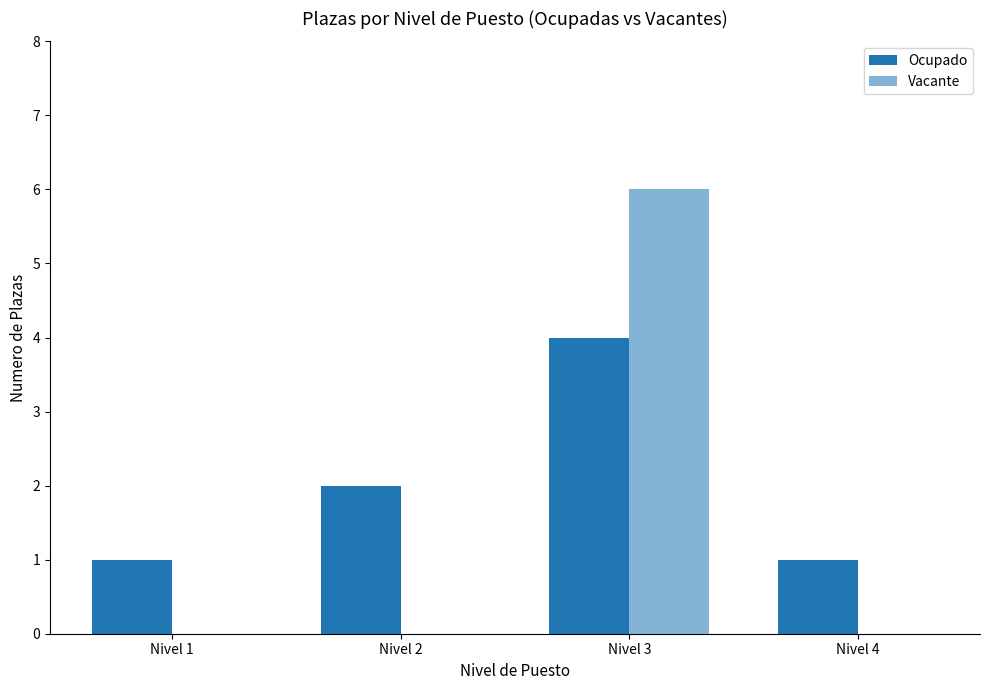

Are the bars horizontal?

No